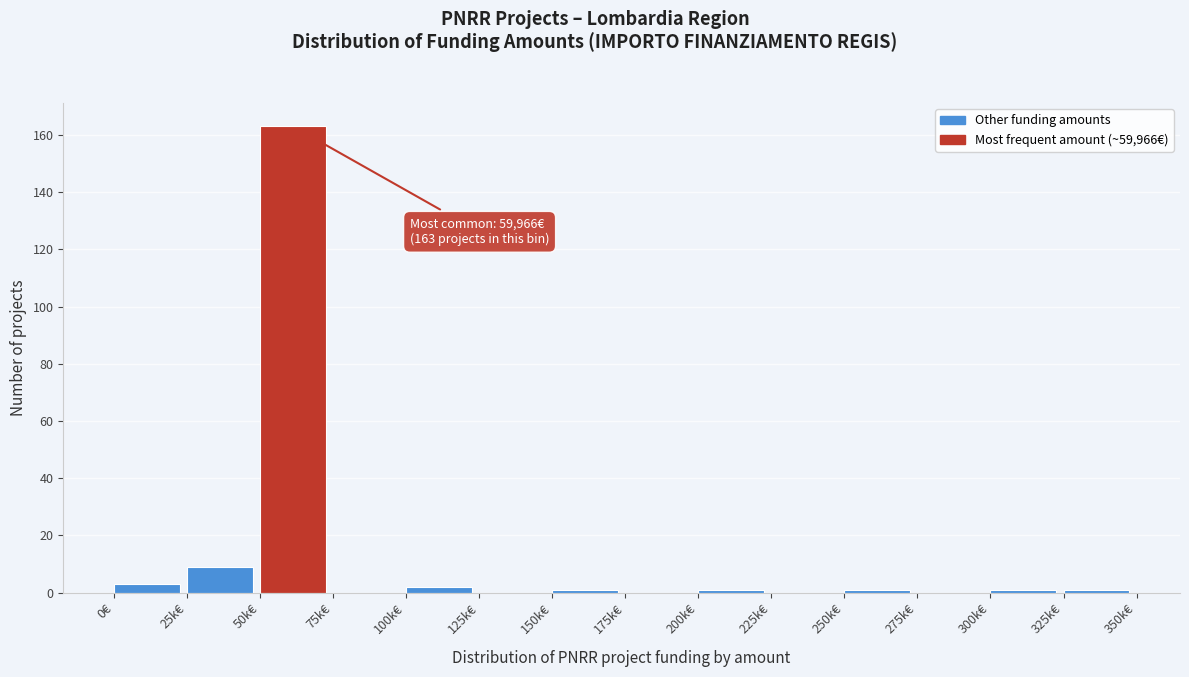

Reading left to right, what are all the values shown in this chart?

0€=3	25k€=9	50k€=163	75k€=0	100k€=2	125k€=0	150k€=1	175k€=0	200k€=1	225k€=0	250k€=1	275k€=0	300k€=1	325k€=1